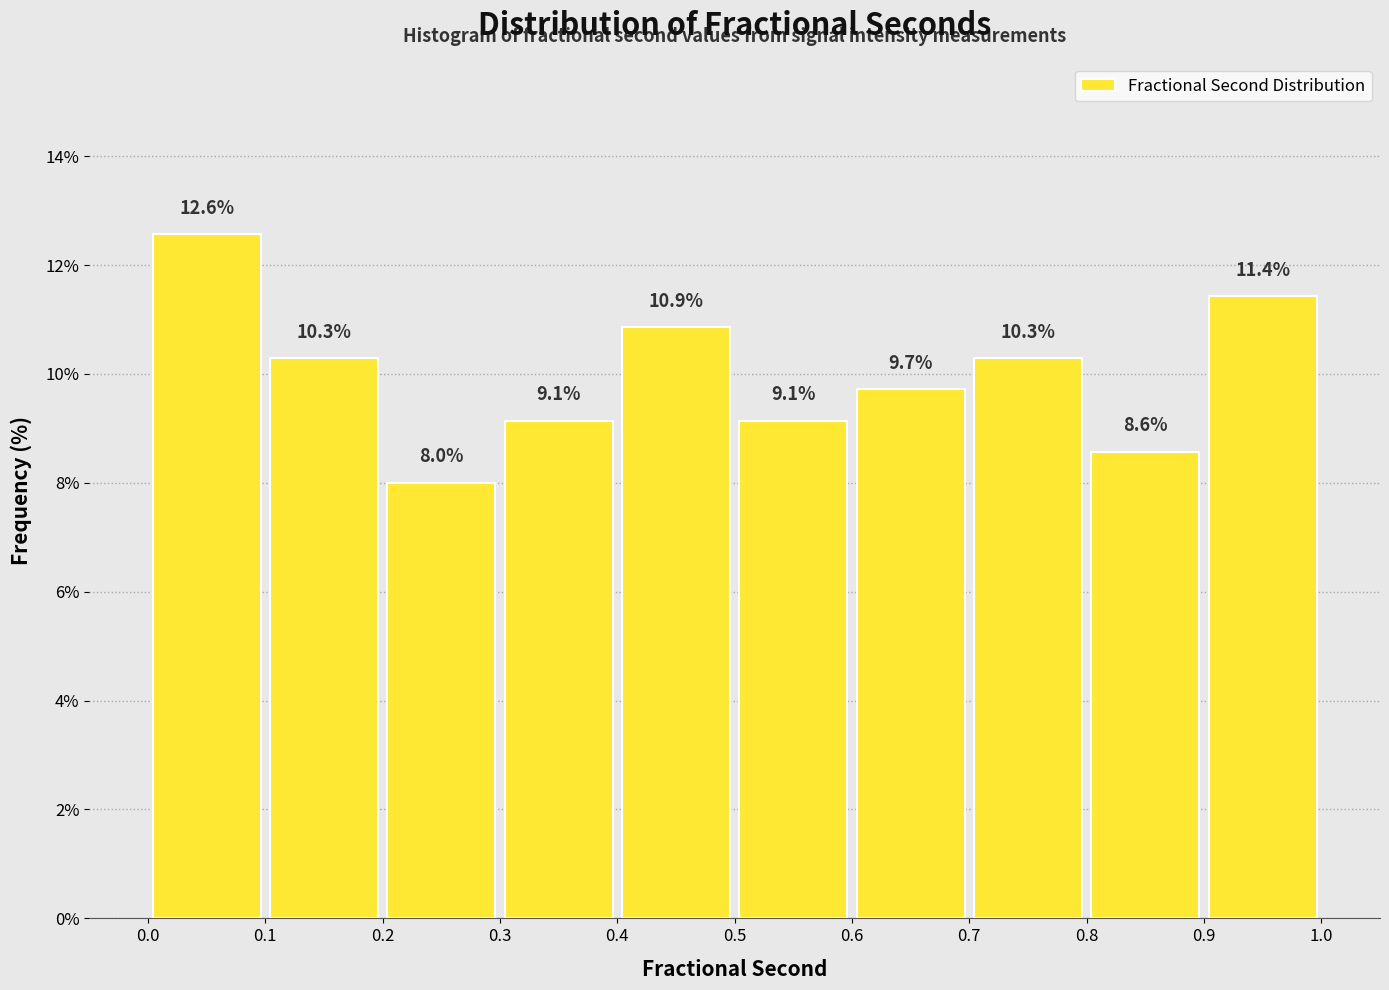

Reading left to right, transcribe this chart: for each bar, give the range it covers on the x-axis and its height.

0.0 to 0.1: 12.6
0.1 to 0.2: 10.3
0.2 to 0.3: 8.0
0.3 to 0.4: 9.1
0.4 to 0.5: 10.9
0.5 to 0.6: 9.1
0.6 to 0.7: 9.7
0.7 to 0.8: 10.3
0.8 to 0.9: 8.6
0.9 to 1.0: 11.4